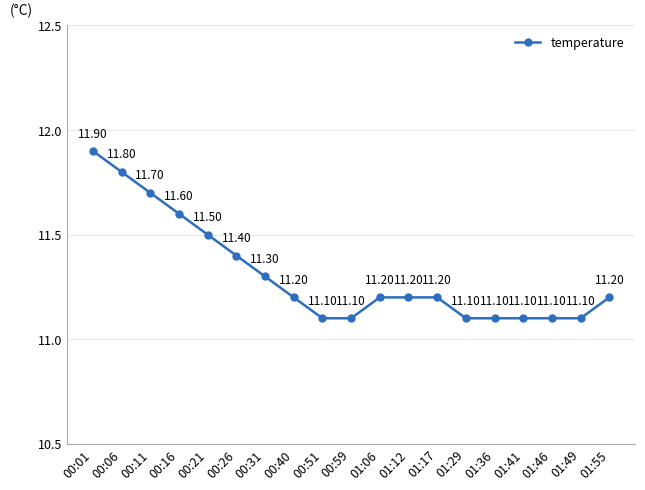

Does the chart display data point markers on the line(s)?

Yes